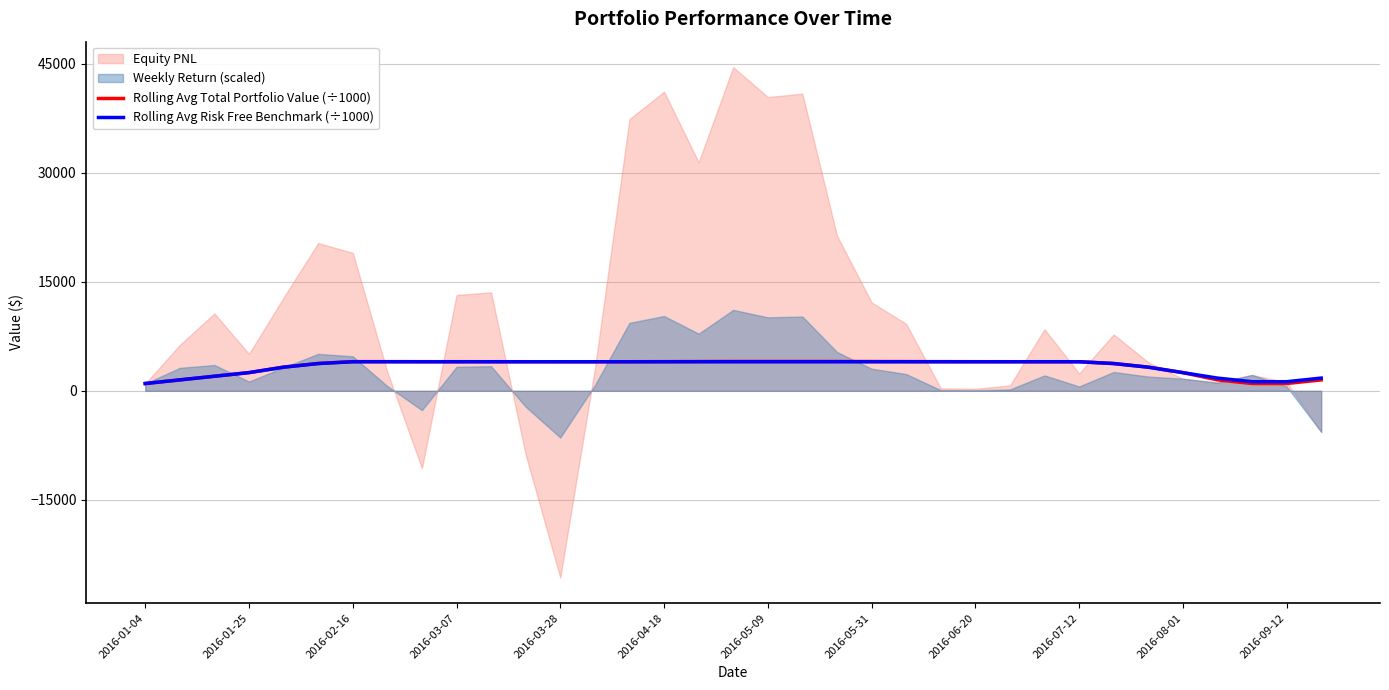

What is the difference between the maximum and minimum values in the Rolling Avg Total Portfolio Value (÷1000) series?

3038.4